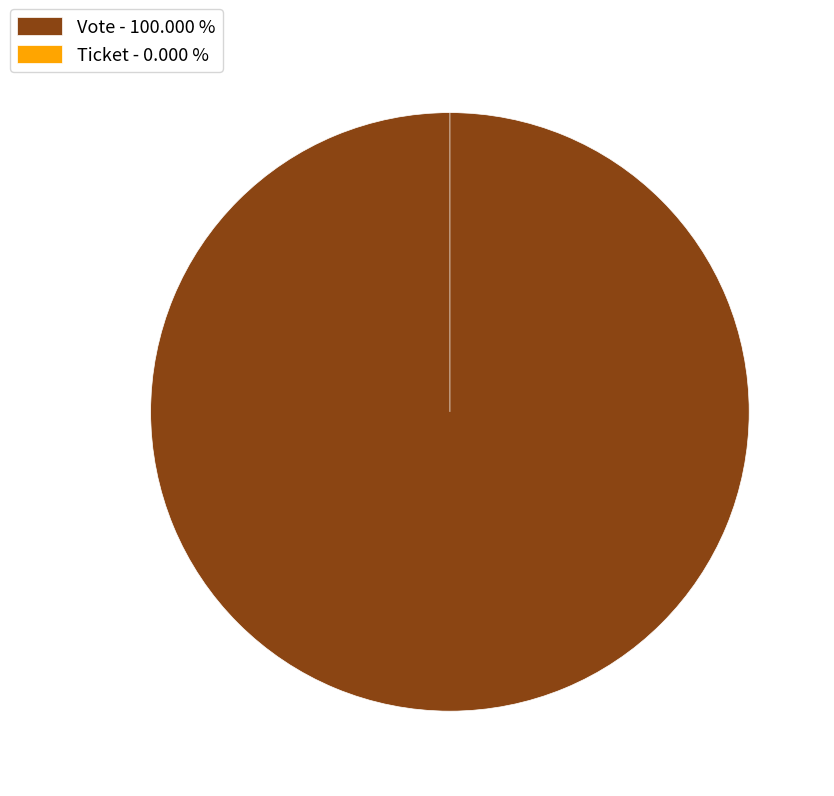

Which has a higher value, Ticket or Vote?

Vote